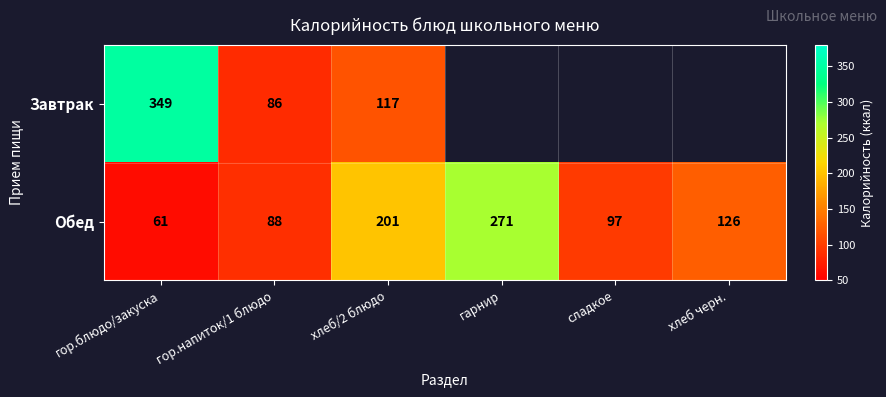

At which category is the sum across all series the highest?

гор.блюдо/закуска